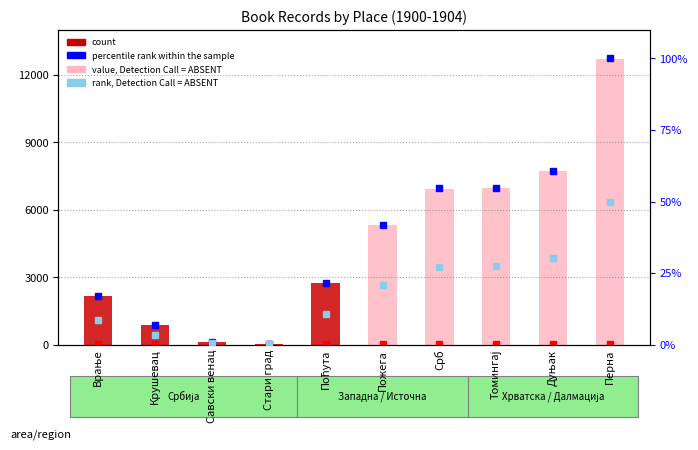

Which has a higher value, Врање or Перна?

Перна